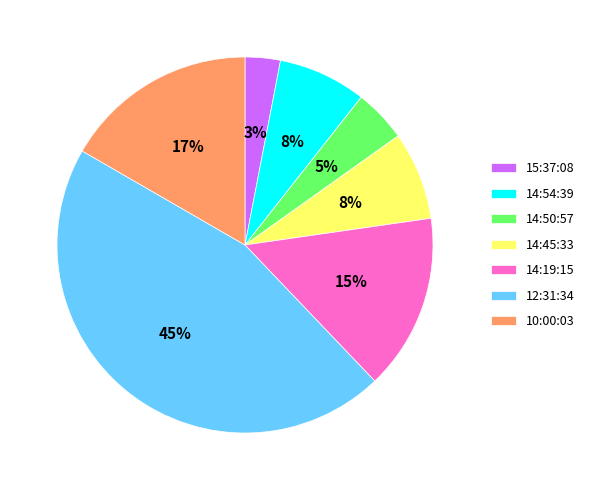

Between 14:54:39 and 15:37:08, which is larger?

14:54:39